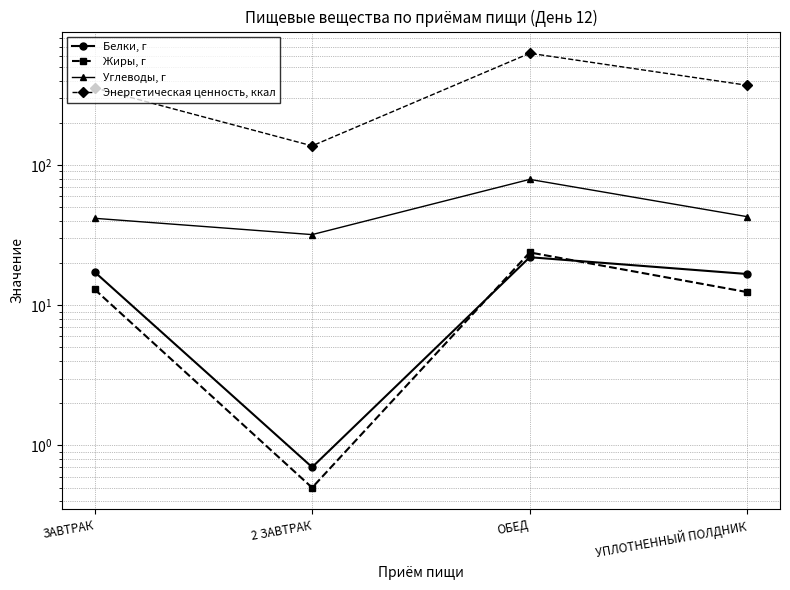

Which series changed the most between ЗАВТРАК and ОБЕД?

Энергетическая ценность, ккал